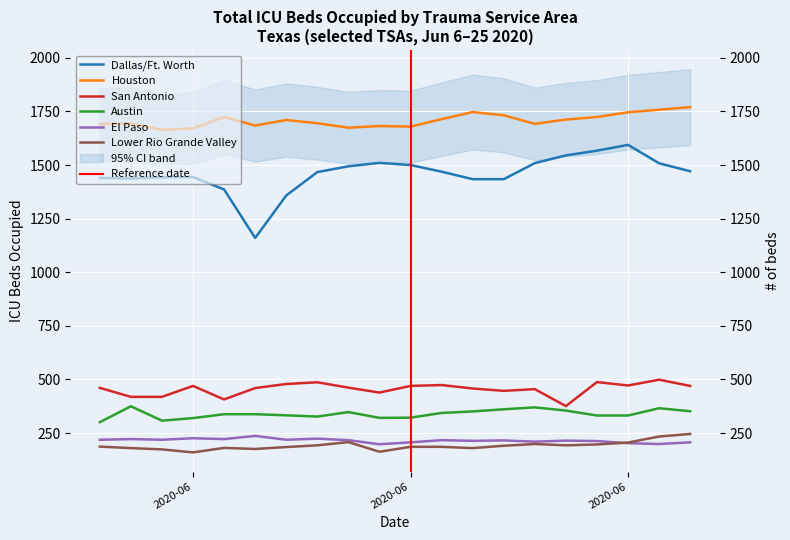

At which category does the chart reach its peak across all series?

2020-06-25